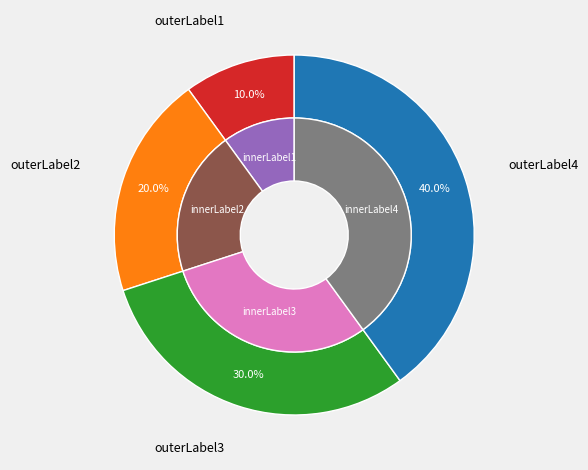

Does Спеціаліст вищої категорії represent more than half of the total?

No